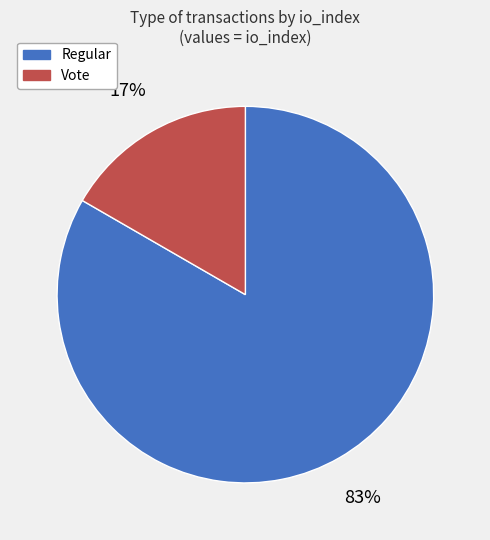

To the nearest percent, what is the average slice percentage?

50%